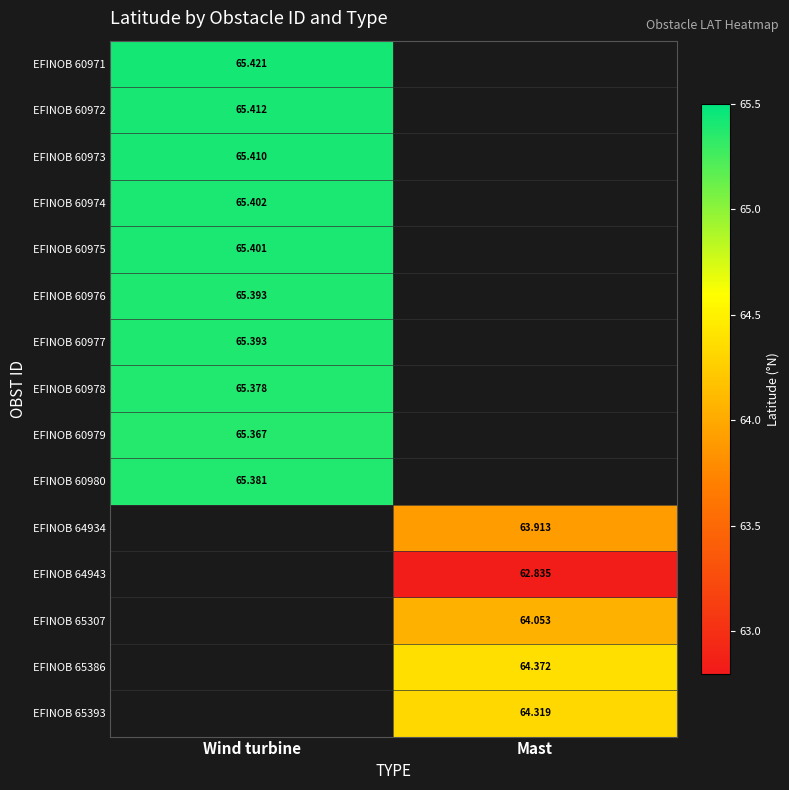

Is the value of EFINOB 60972 at Wind turbine greater than the value of EFINOB 60973 at Wind turbine?

Yes